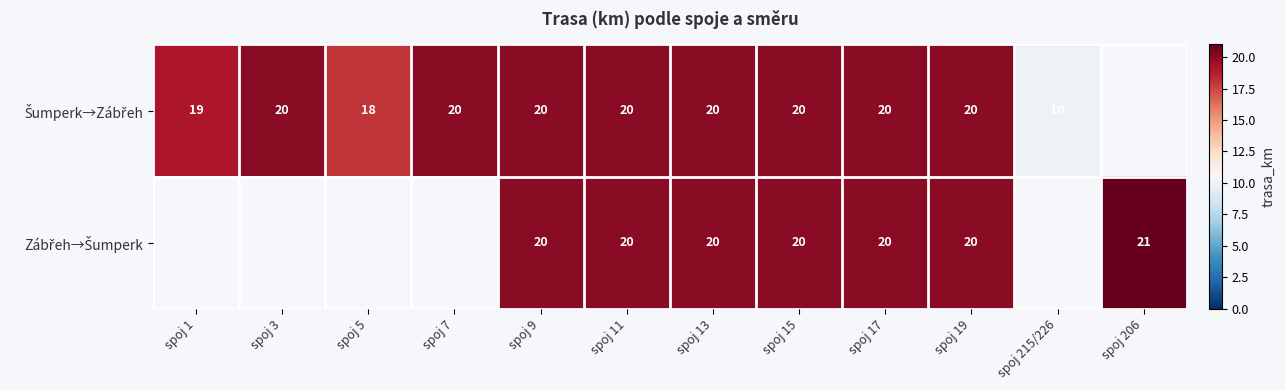

The Šumperk→Zábřeh series shows 9.2 at spoj 11. True or false?

False